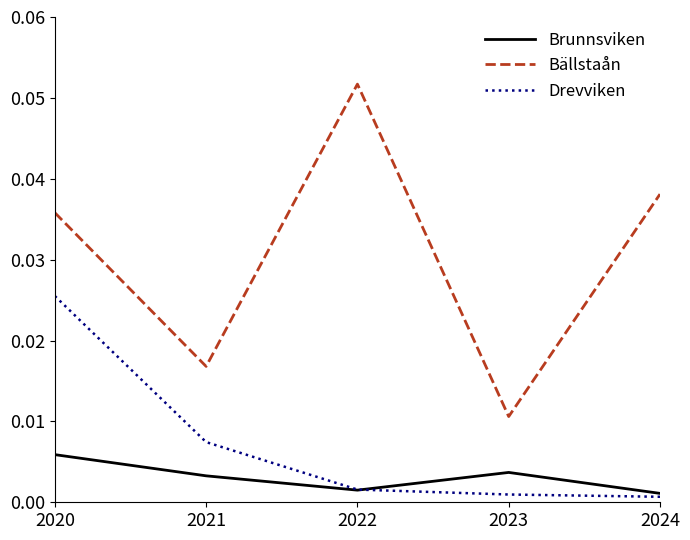

The Bällstaån series shows 0.1 at 2020. True or false?

False